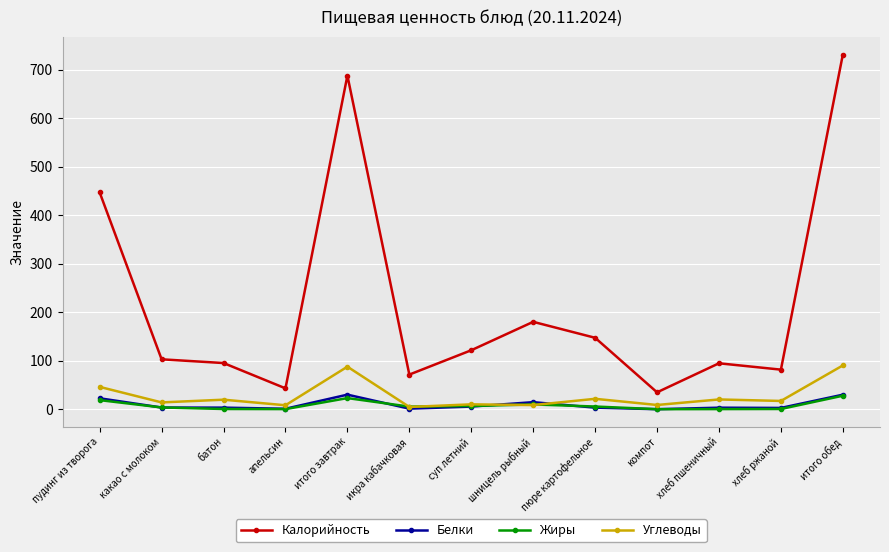

What is the difference between the Белки values at шницель рыбный and какао с молоком?

11.1